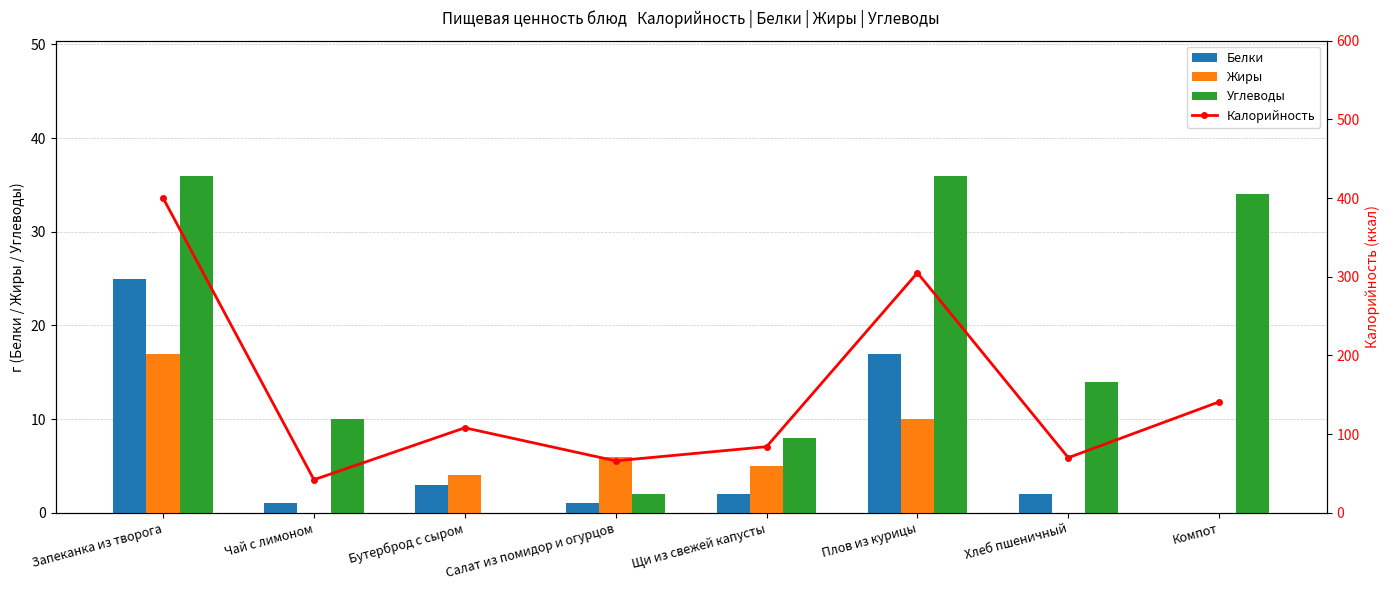

Reading right to left, extract all data points from this chart.

Белки: 0	2	17	2	1	3	1	25
Жиры: 0	0	10	5	6	4	0	17
Углеводы: 34	14	36	8	2	0	10	36
Калорийность: 141	70	305	84	66	108	42	400